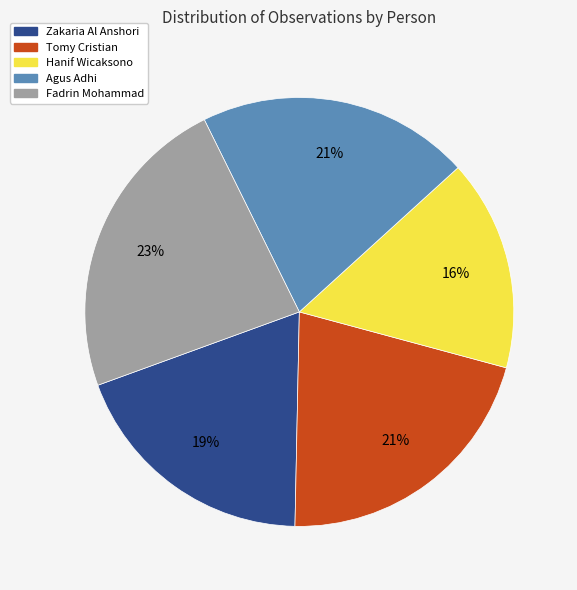

How many segments does this pie chart have?

5